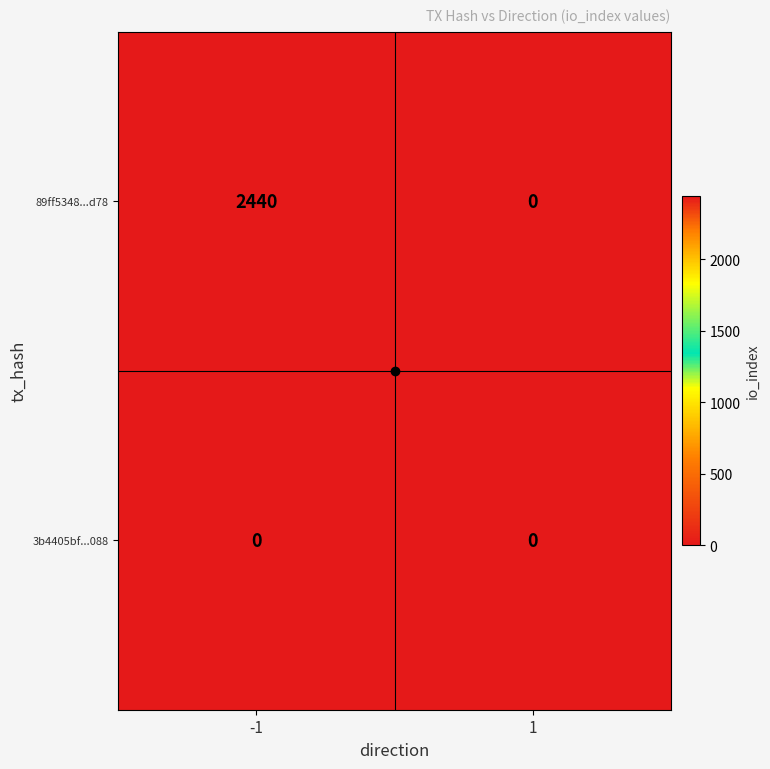

True or false: 3b4405bf...088 has a value of 0 at 1.

True